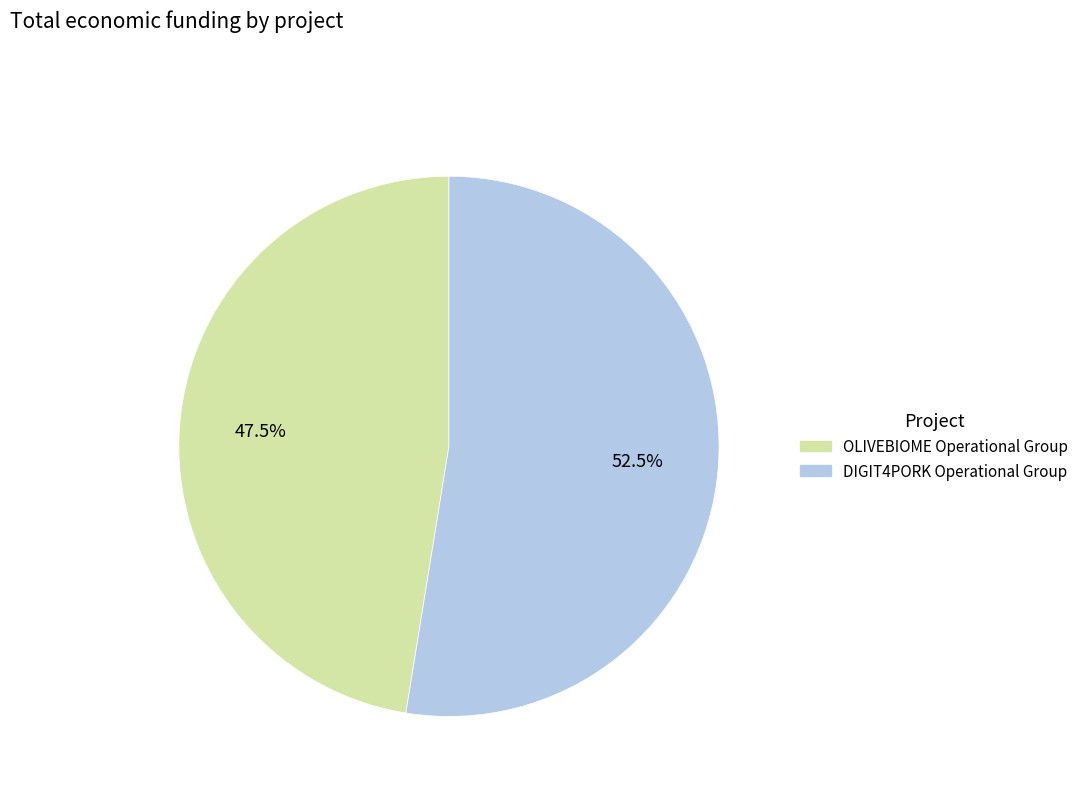

True or false: OLIVEBIOME Operational Group accounts for 37% of the total.

False